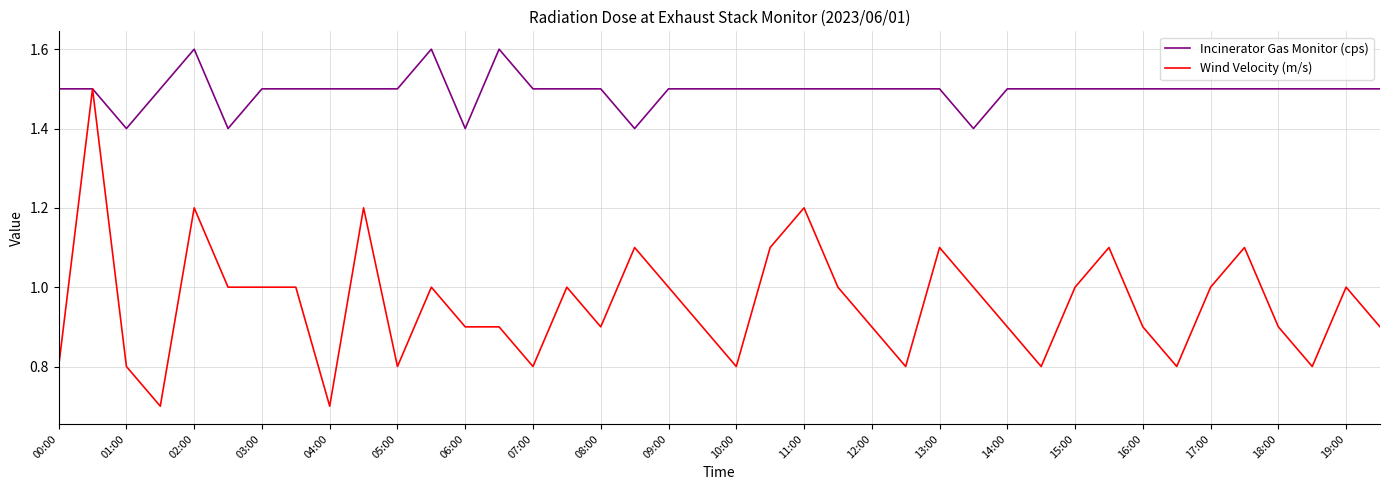

Which series has the widest spread of values?

Wind Velocity (m/s)